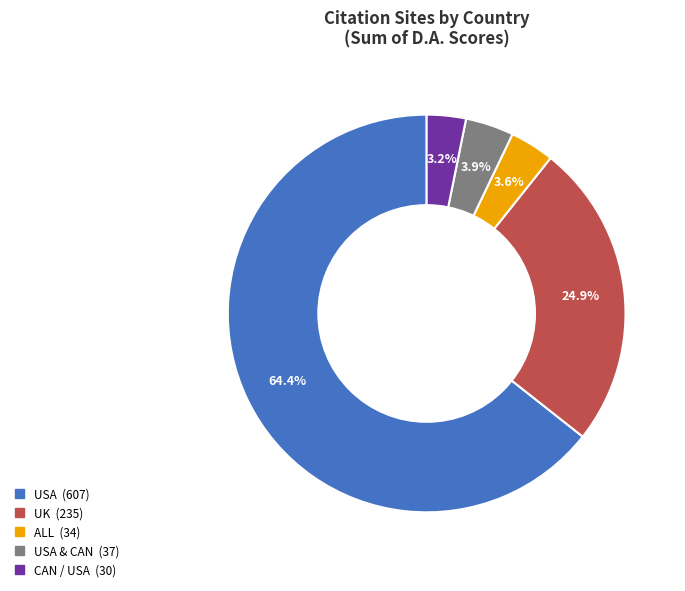

Does any single category account for the majority?

Yes